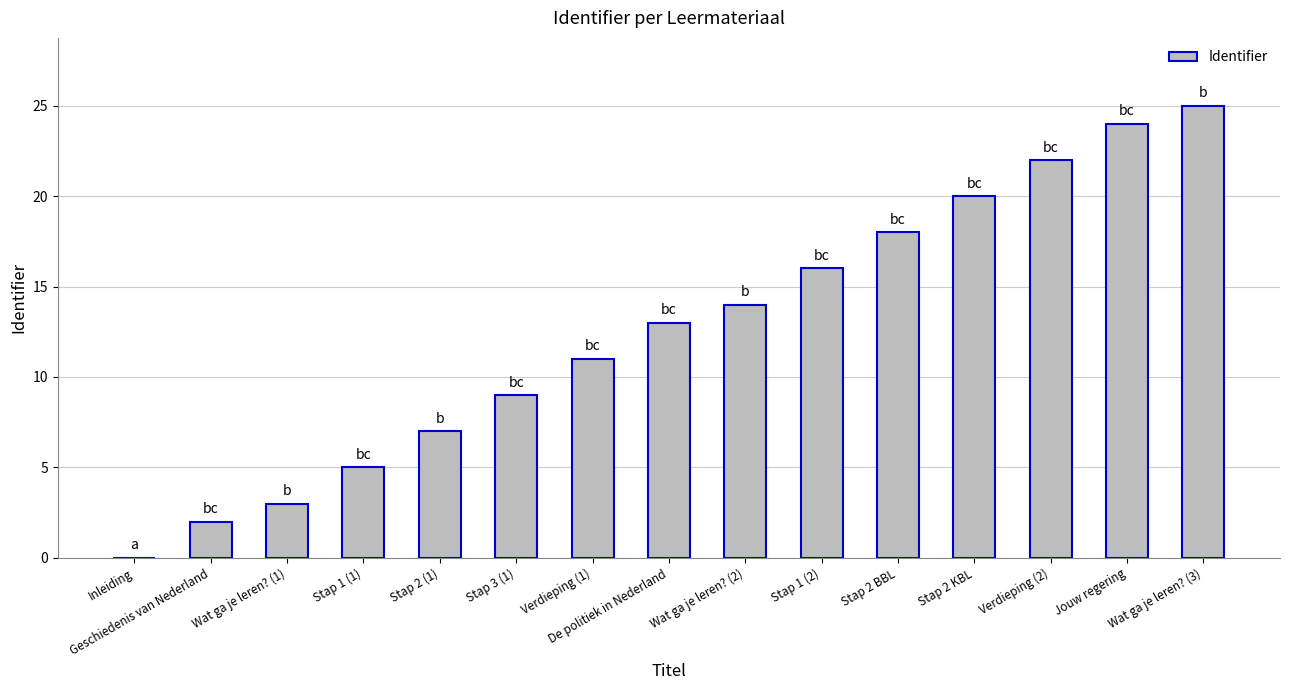

Is it true that the value at Stap 3 (1) is 13.4?

False